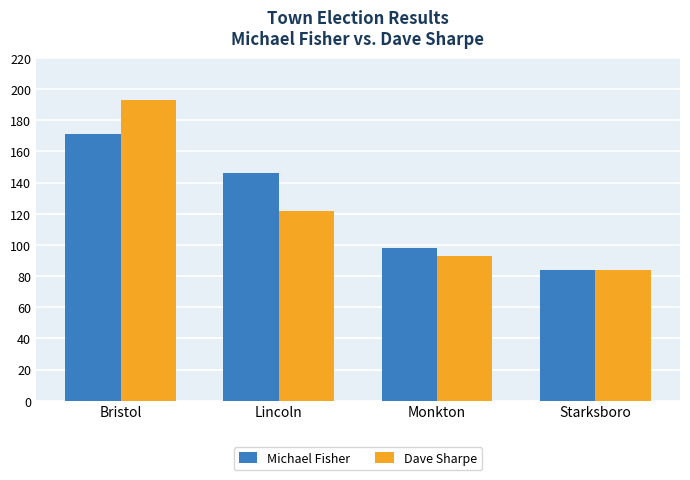

What is the approximate value of Dave Sharpe at Starksboro?

84